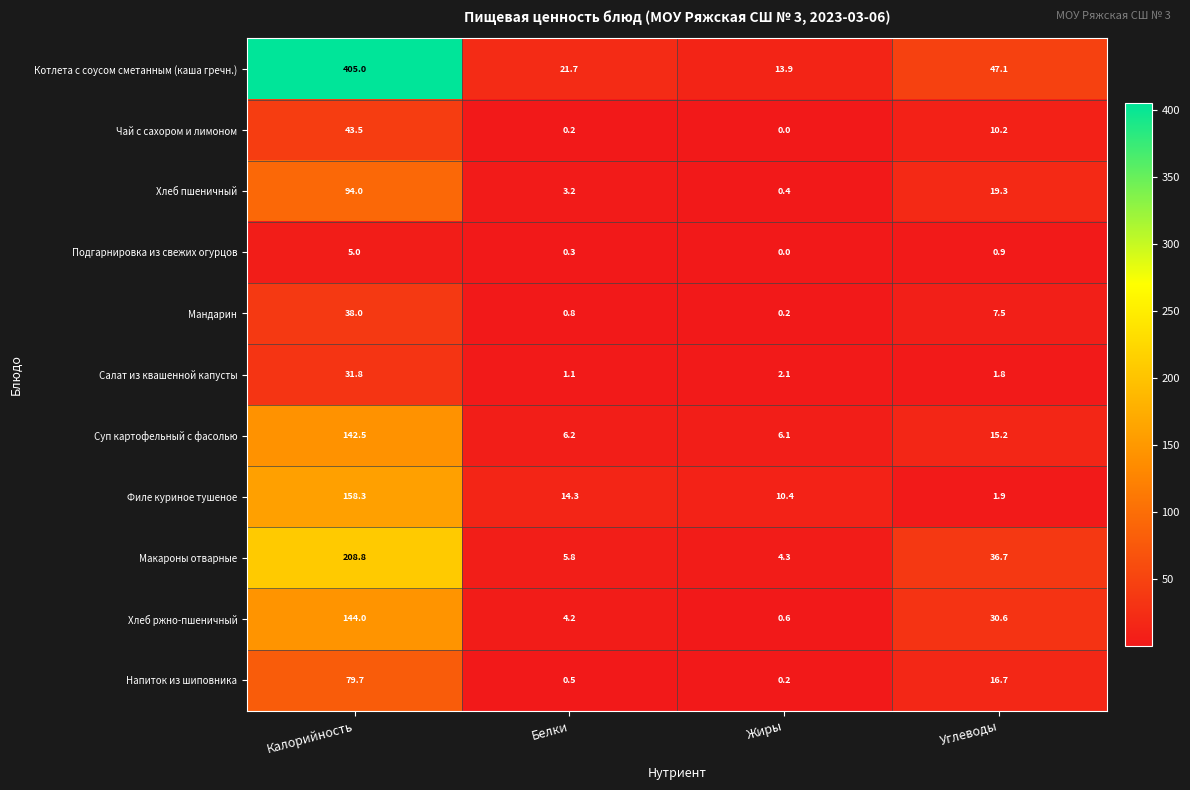

What is the difference between the maximum and minimum values in the Напиток из шиповника series?

79.5